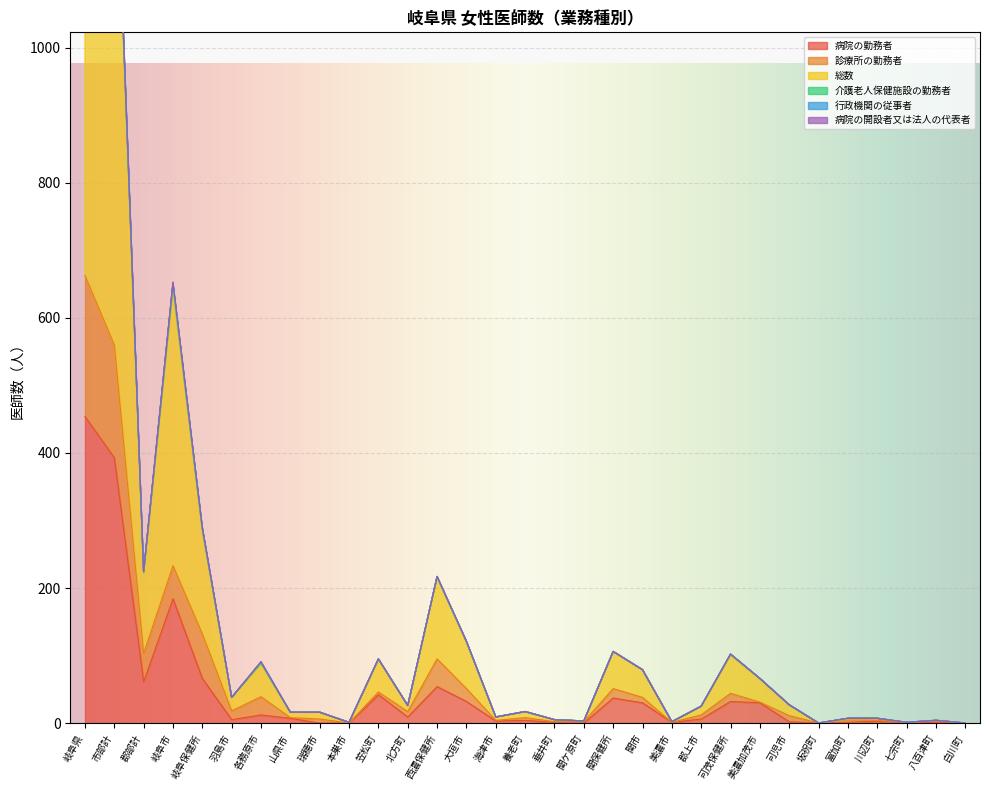

What is the average value of the 総数 series?

169